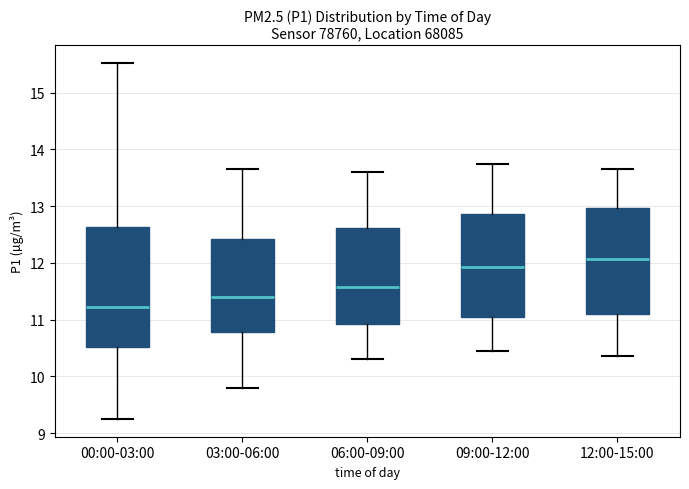

Reading left to right, read every box against the y-axis: the position of its median line, the range the box covers, and the ends of its whiskers. The values are not printed on the chart, so give them approximately, as read against the axis.

00:00-03:00: median 11.2, box 10.5 to 12.6, whiskers 9.3 to 15.5
03:00-06:00: median 11.4, box 10.8 to 12.4, whiskers 9.8 to 13.7
06:00-09:00: median 11.6, box 10.9 to 12.6, whiskers 10.3 to 13.6
09:00-12:00: median 11.9, box 11.1 to 12.9, whiskers 10.5 to 13.8
12:00-15:00: median 12.1, box 11.1 to 13.0, whiskers 10.4 to 13.7